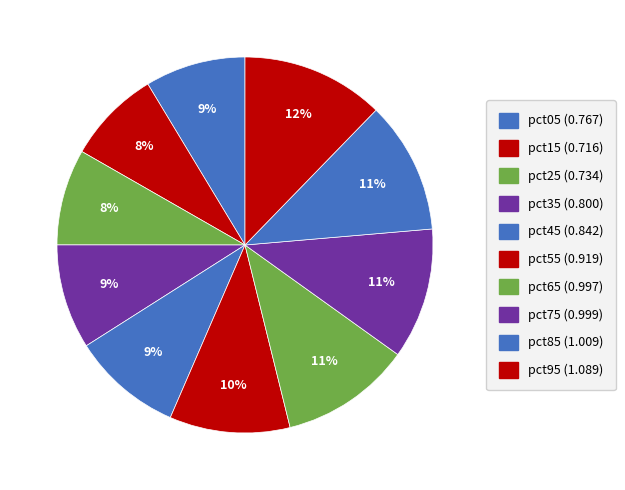

Does pct75 represent more than half of the total?

No